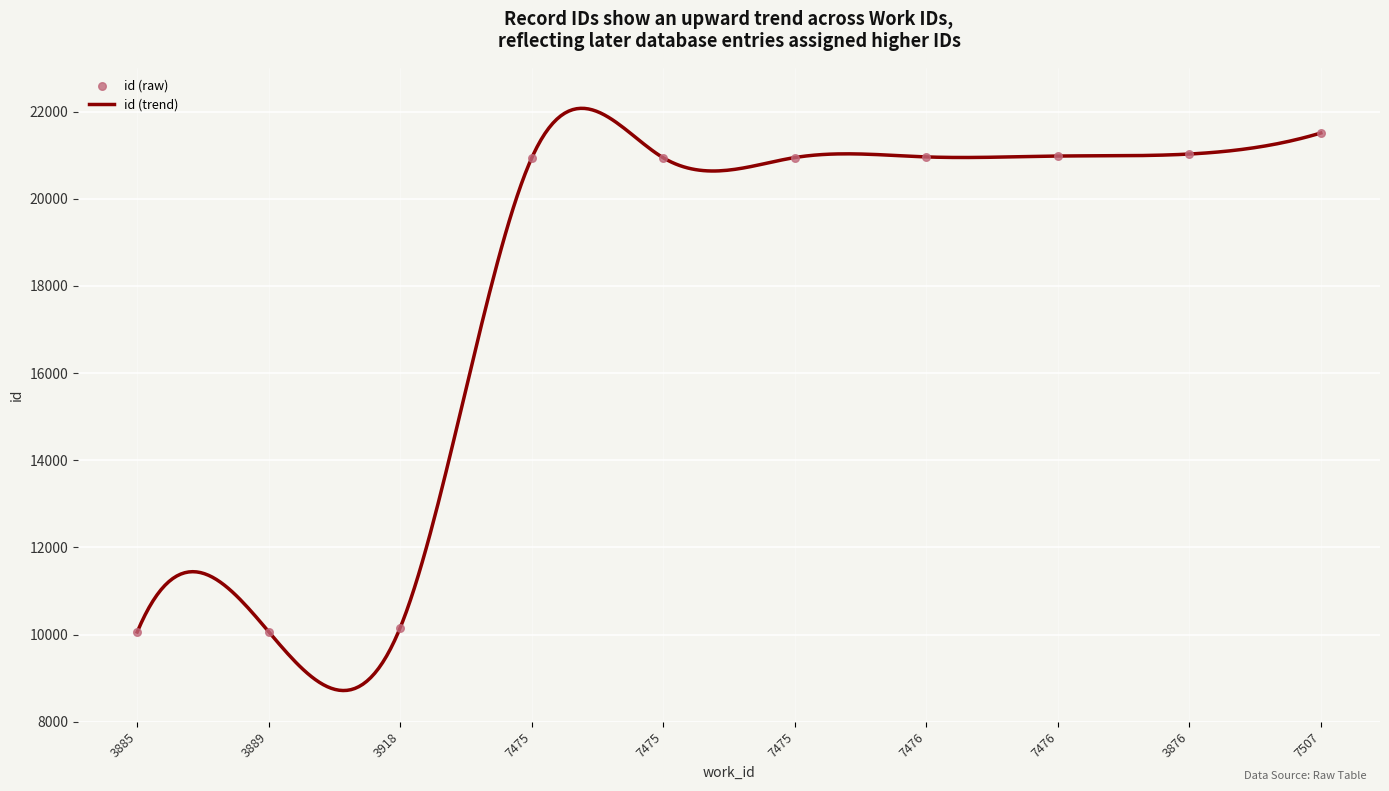

Between 7476 and 7475, which is larger?

7476